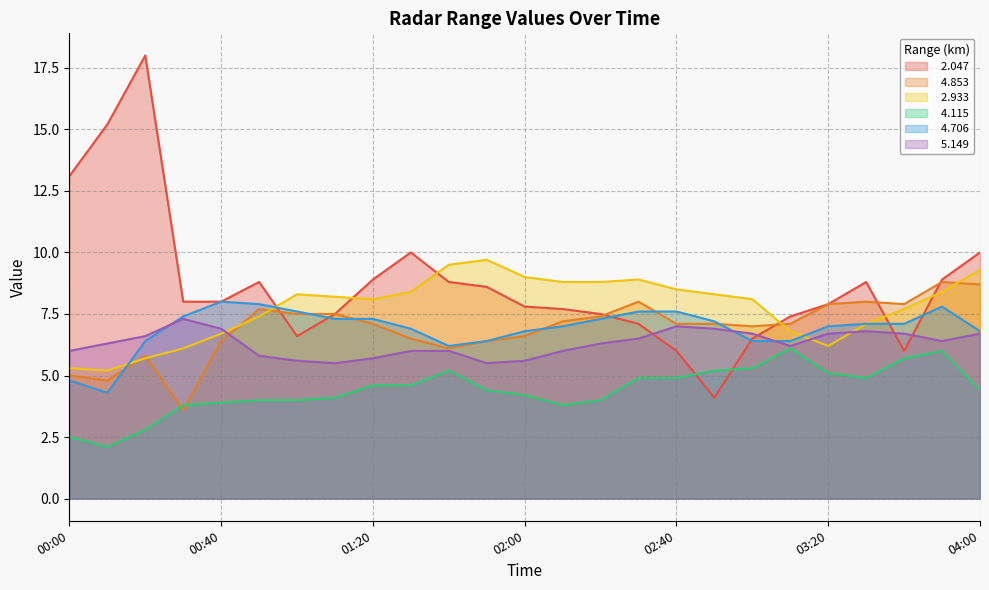

Between 01:40 and 01:20, which is larger?

01:20